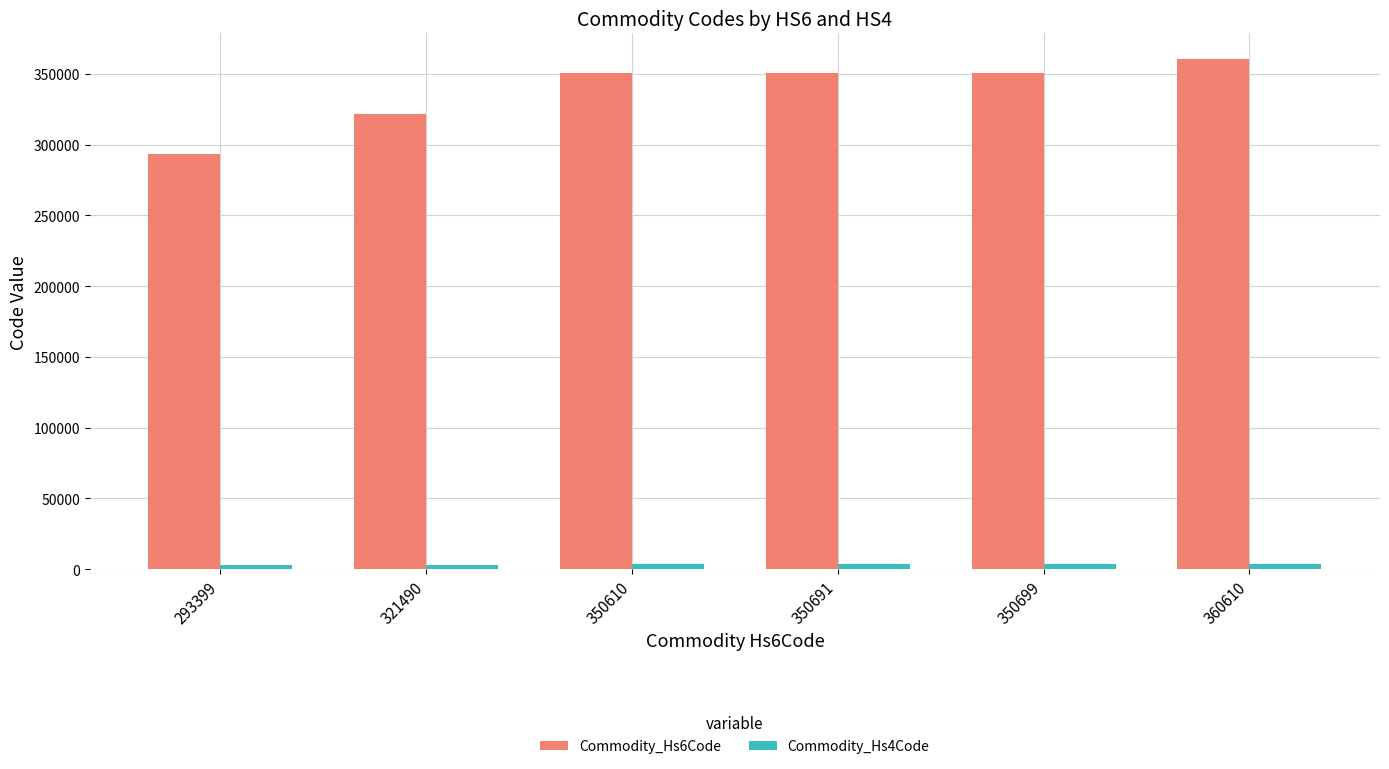

Which series has the widest spread of values?

Commodity_Hs6Code